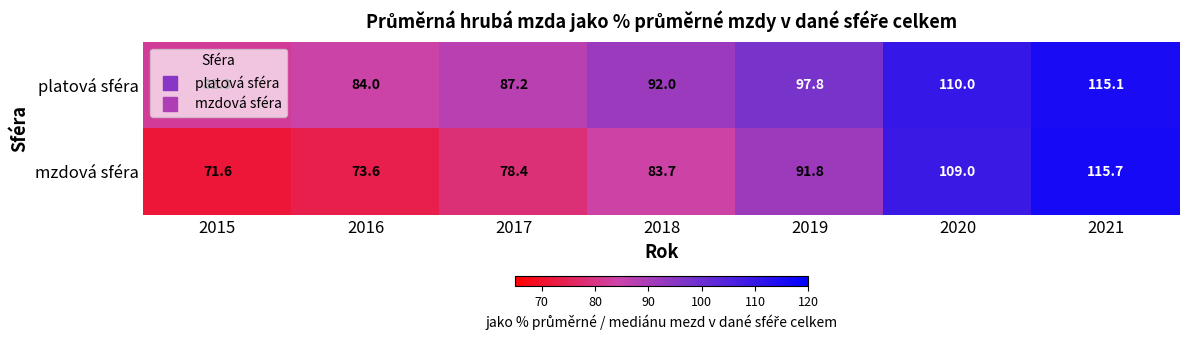

List the series in order of their overall mean, lowest first.

mzdová sféra, platová sféra